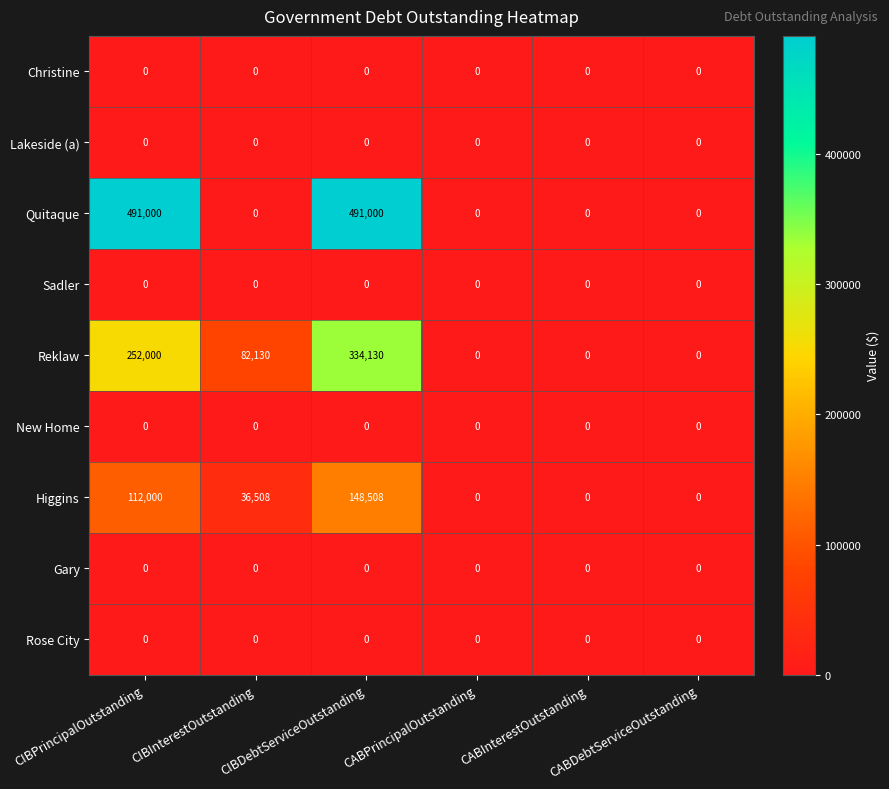

Between CIBDebtServiceOutstanding and CABDebtServiceOutstanding, which series saw the biggest shift?

Quitaque